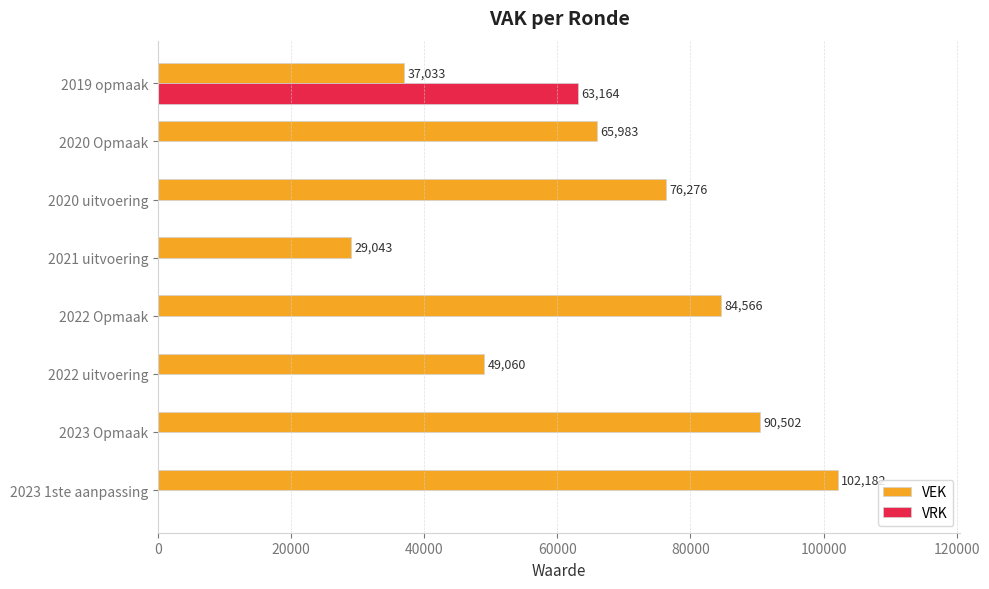

The value of VEK at 2019 opmaak is 65724. True or false?

False